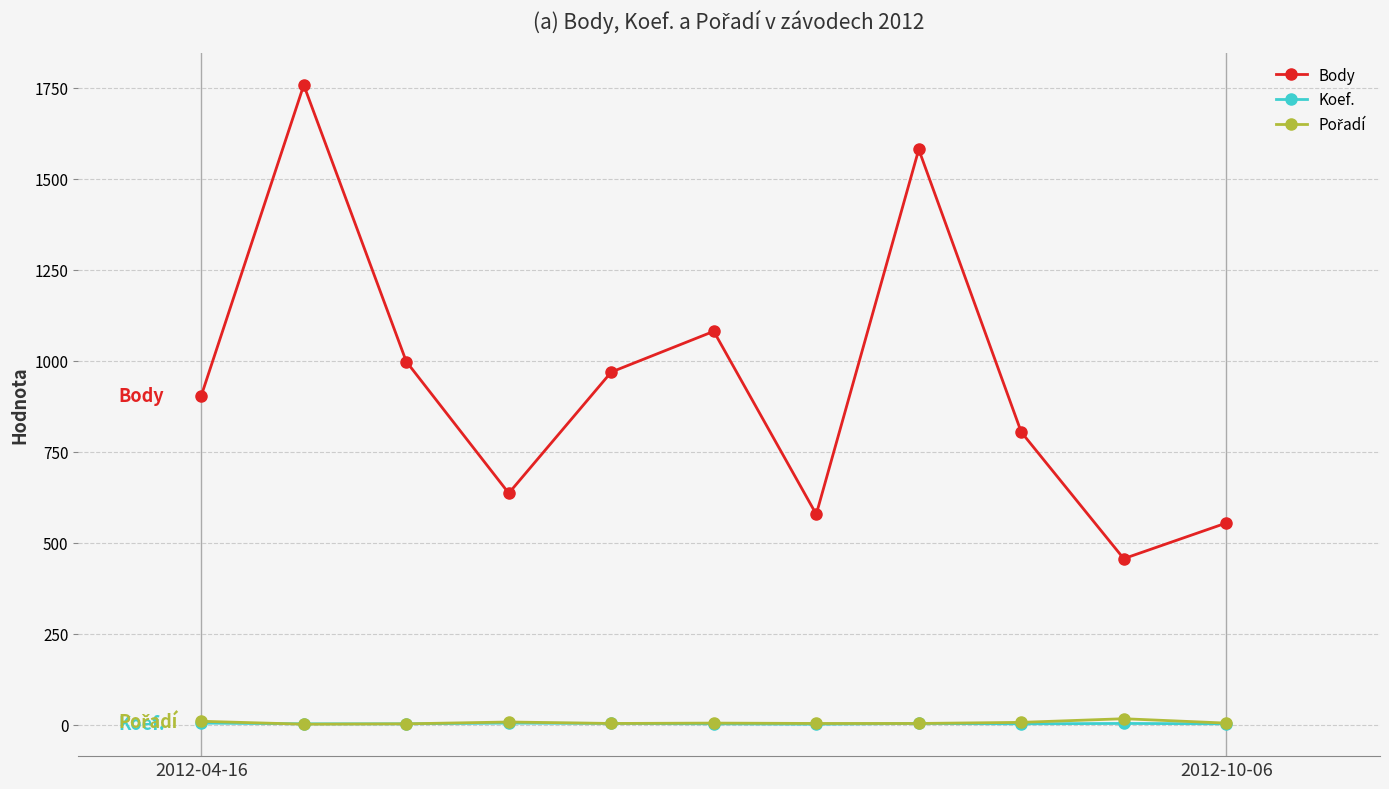

In Body, how many points are lower than both neighbors (excluding endpoints)?

3